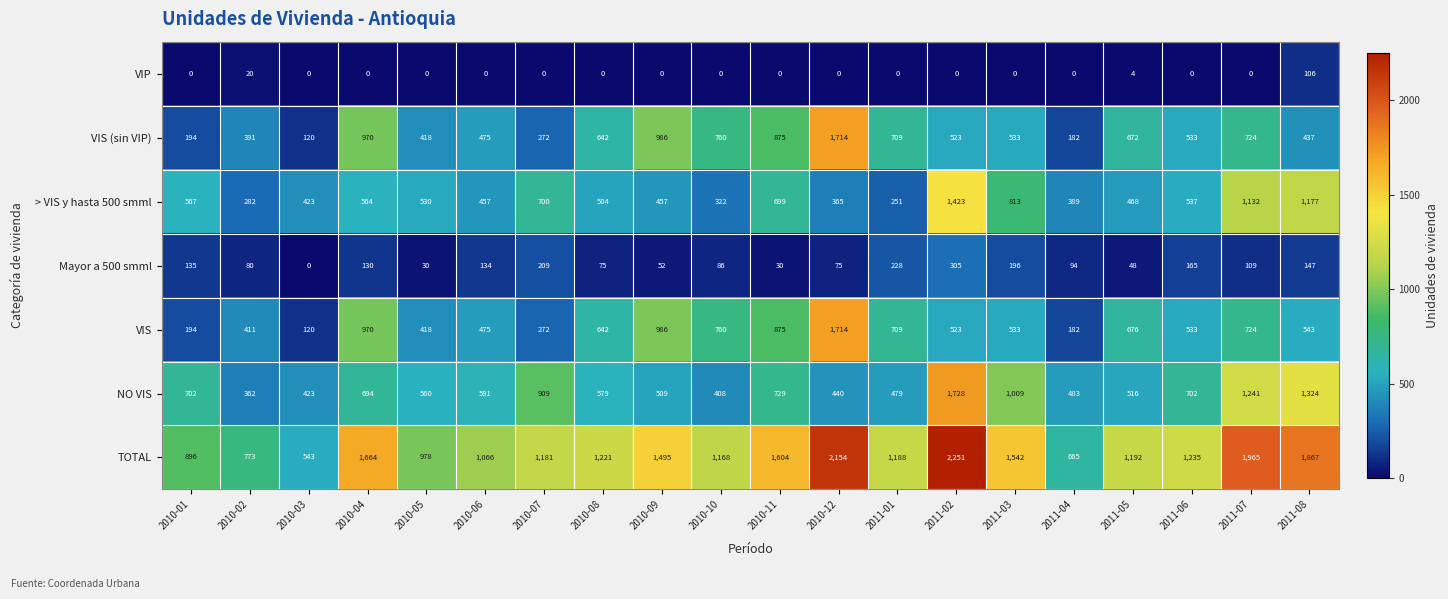

Which series has the widest spread of values?

TOTAL